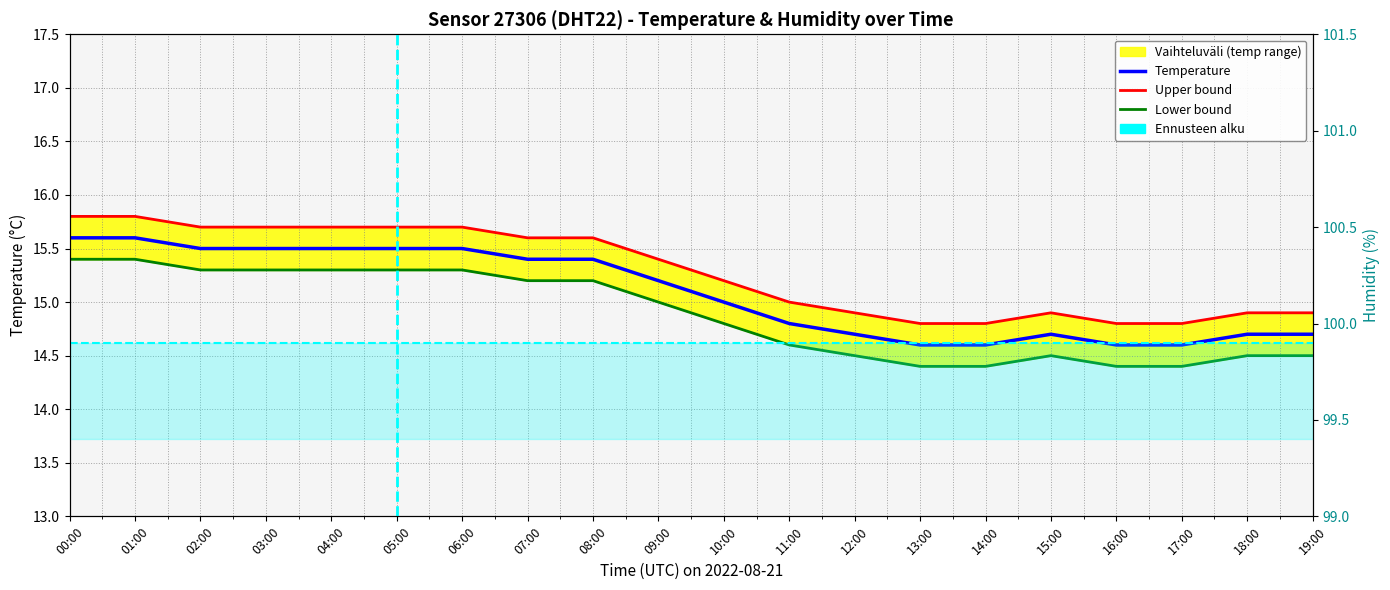

Which series has the largest total across all categories?

Humidity (%)